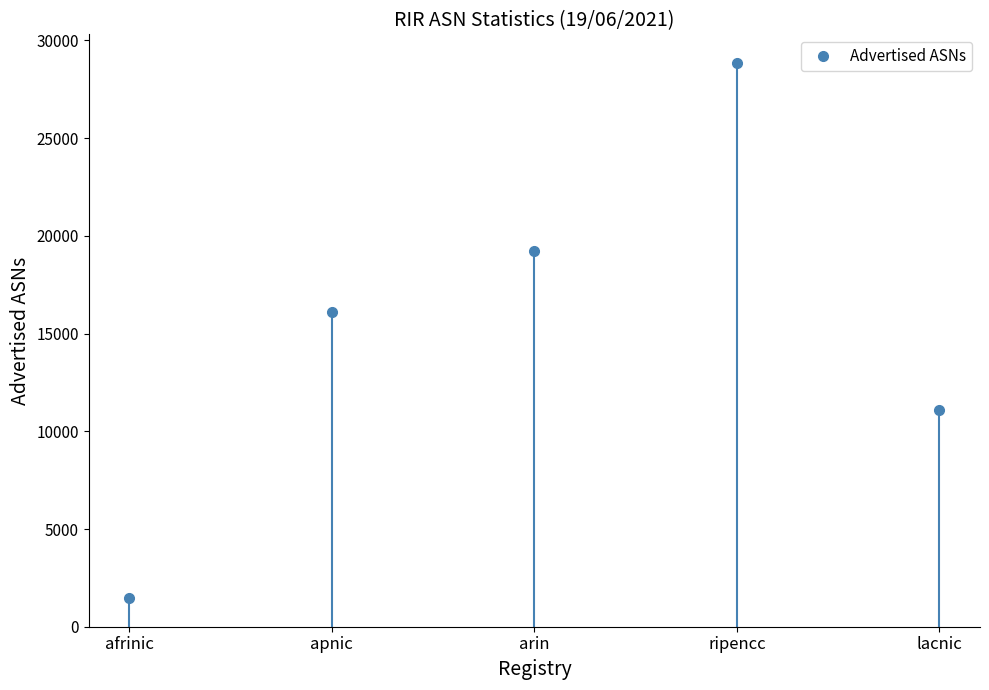

True or false: there are more than 0 points higher than both neighbors.

True